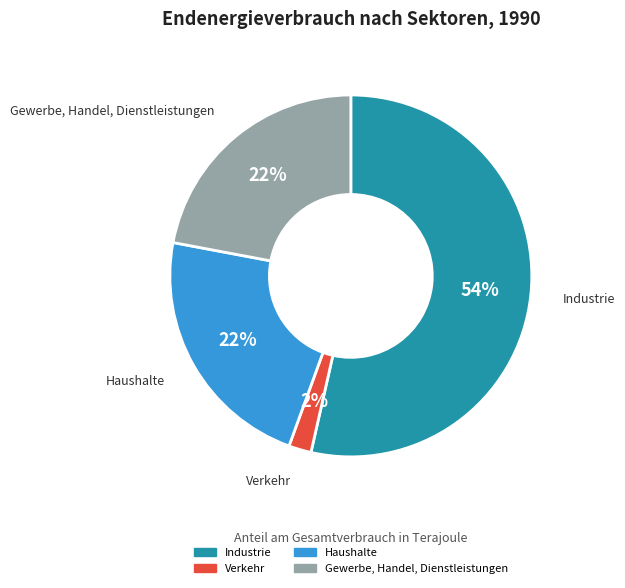

What percentage is the Haushalte slice, to the nearest percent?

22%